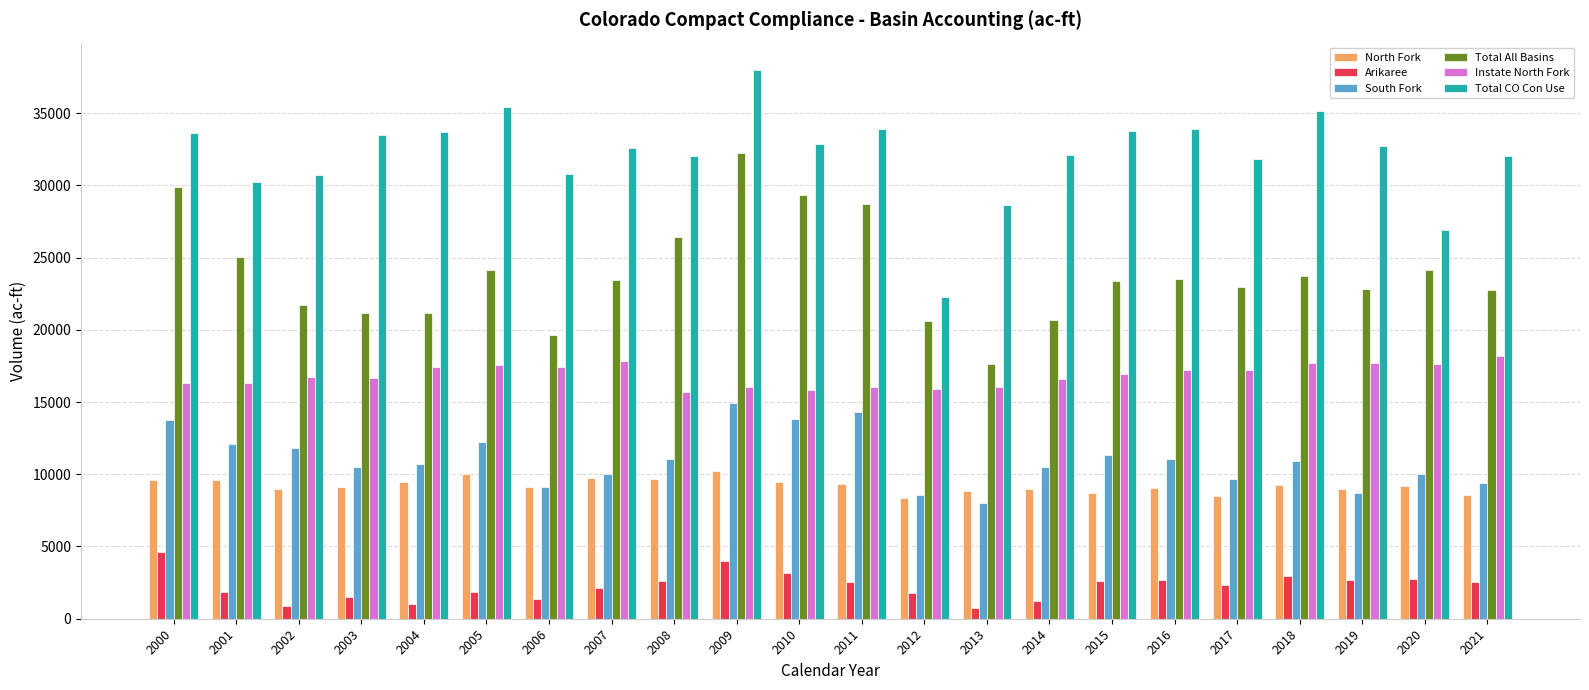

What is the value of the Instate North Fork bar at the 16th from the left?

16936.2